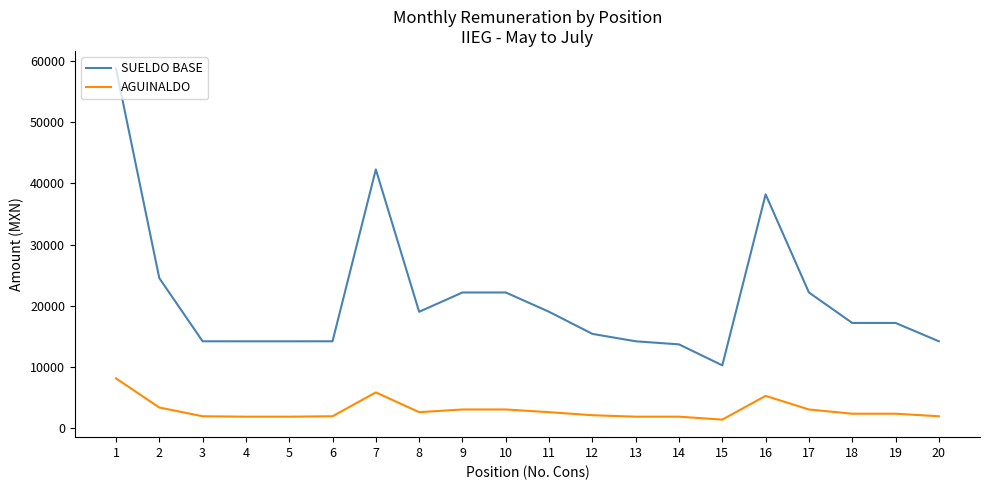

What is the difference between the highest and lowest values at 3?

12242.4